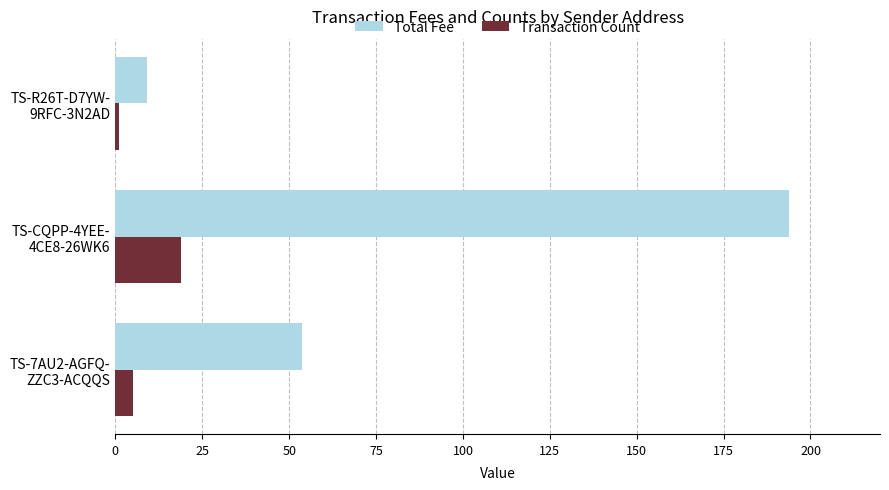

At which label does Transaction Count reach its peak?

TS-CQPP-4YEE-
4CE8-26WK6